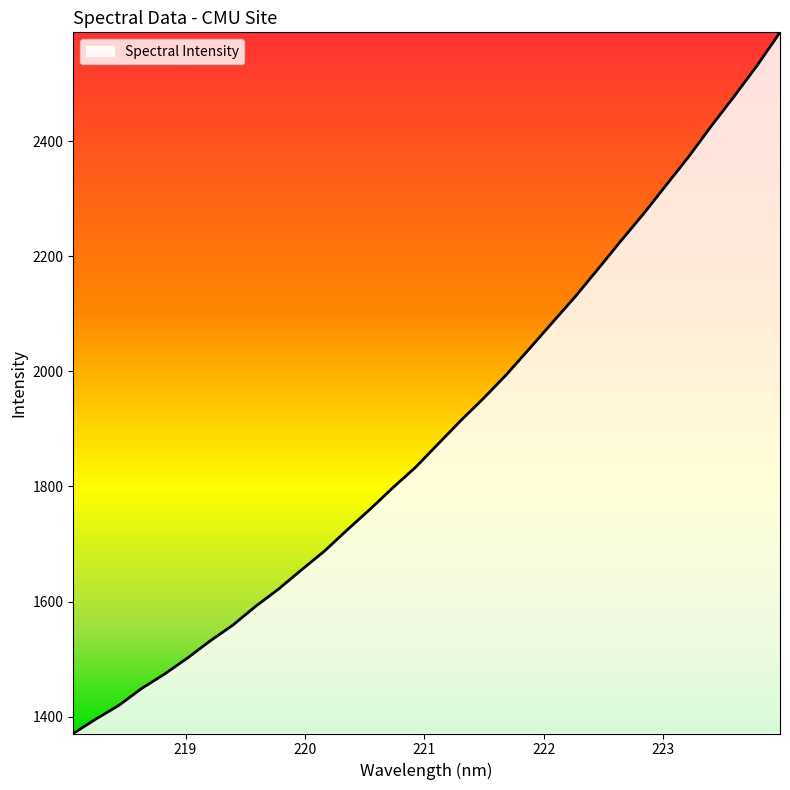

What is the greatest value displayed?

2588.8